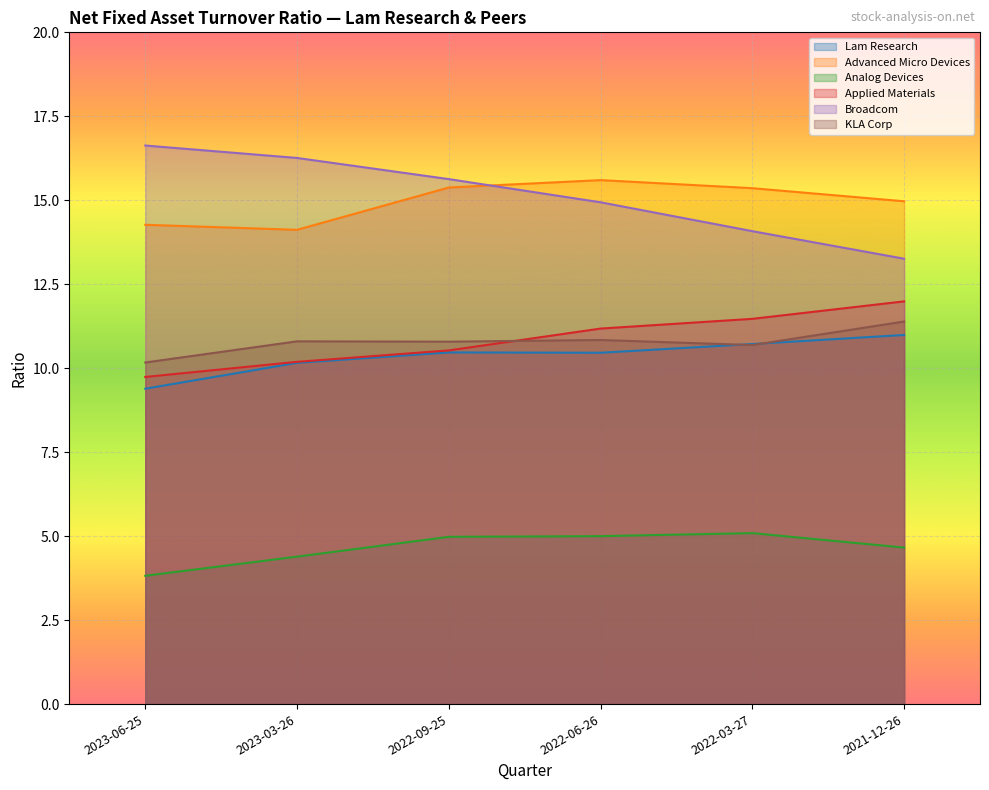

True or false: Lam Research and Broadcom intersect in this chart.

False